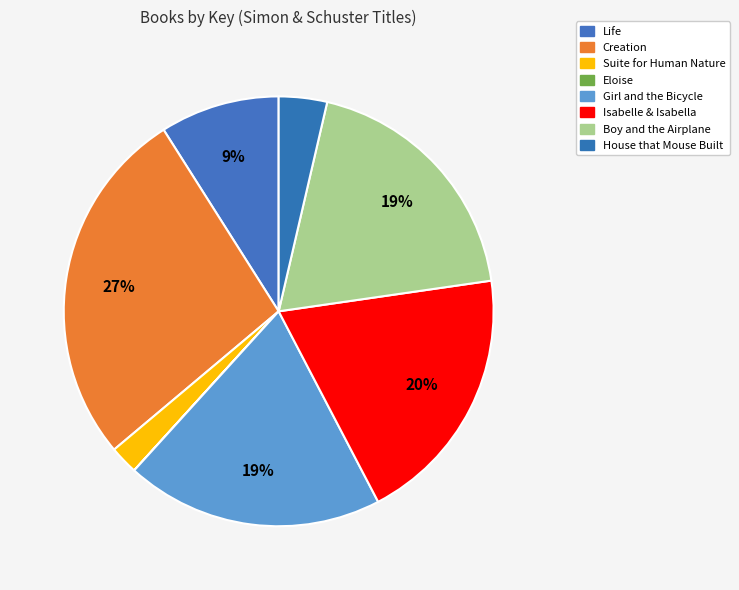

To the nearest percent, what portion does Isabelle & Isabella represent?

20%